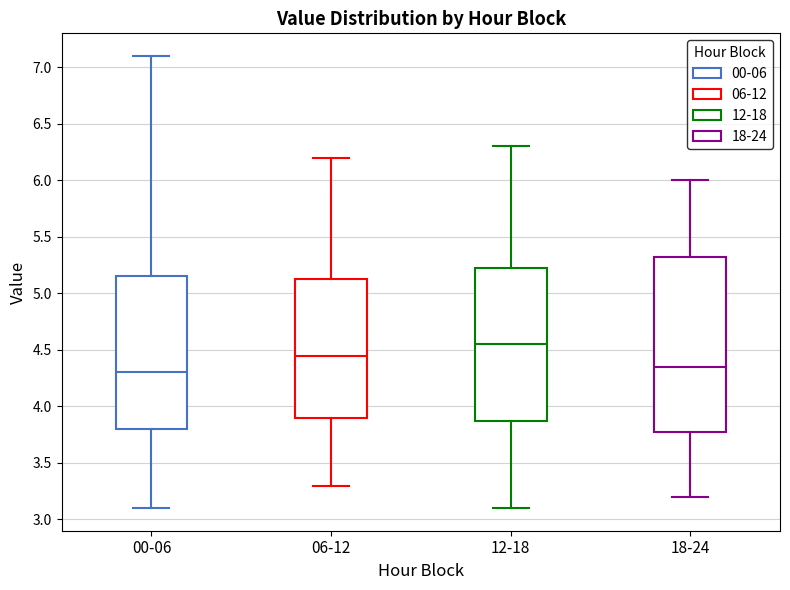

Reading left to right, transcribe this box plot: for each box, give where its median line is, the range the box spans, and where its two whiskers end, as read against the y-axis. The values are not printed on the chart, so give them approximately, as read against the axis.

00-06: median 4.30, box 3.80 to 5.15, whiskers 3.10 to 7.10
06-12: median 4.45, box 3.90 to 5.15, whiskers 3.30 to 6.20
12-18: median 4.55, box 3.90 to 5.25, whiskers 3.10 to 6.30
18-24: median 4.35, box 3.80 to 5.35, whiskers 3.20 to 6.00